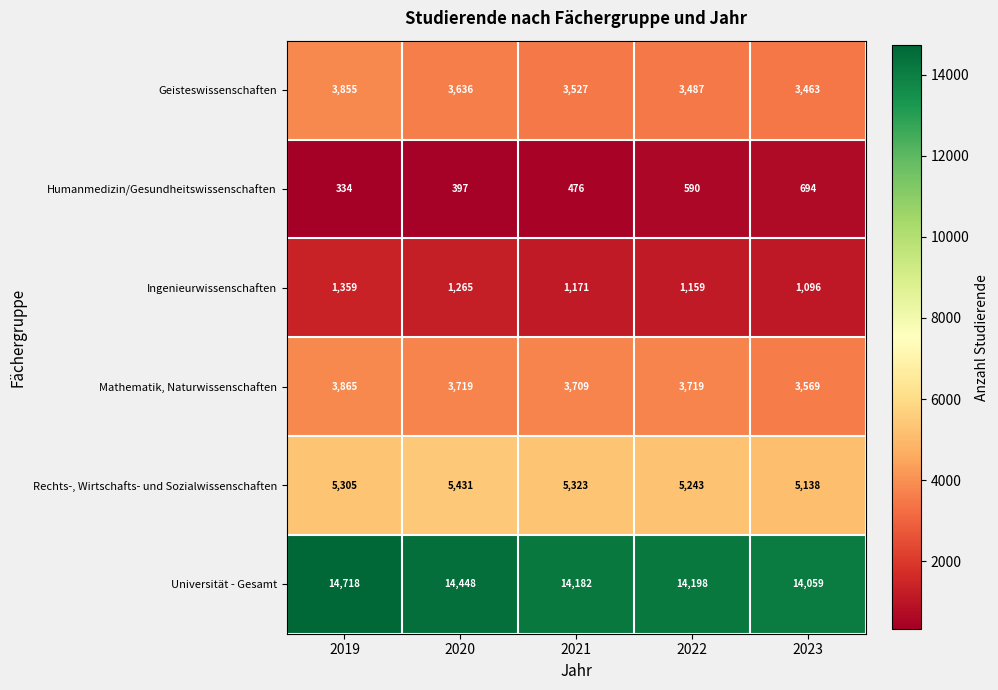

Rank the series at 2020 from highest to lowest value.

Universität - Gesamt, Rechts-, Wirtschafts- und Sozialwissenschaften, Mathematik, Naturwissenschaften, Geisteswissenschaften, Ingenieurwissenschaften, Humanmedizin/Gesundheitswissenschaften